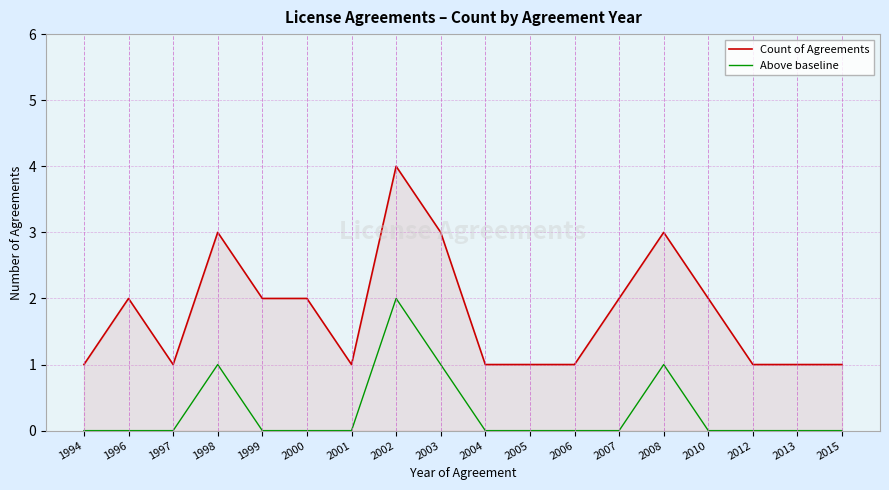

True or false: Count of Agreements and Above baseline cross at least once.

False